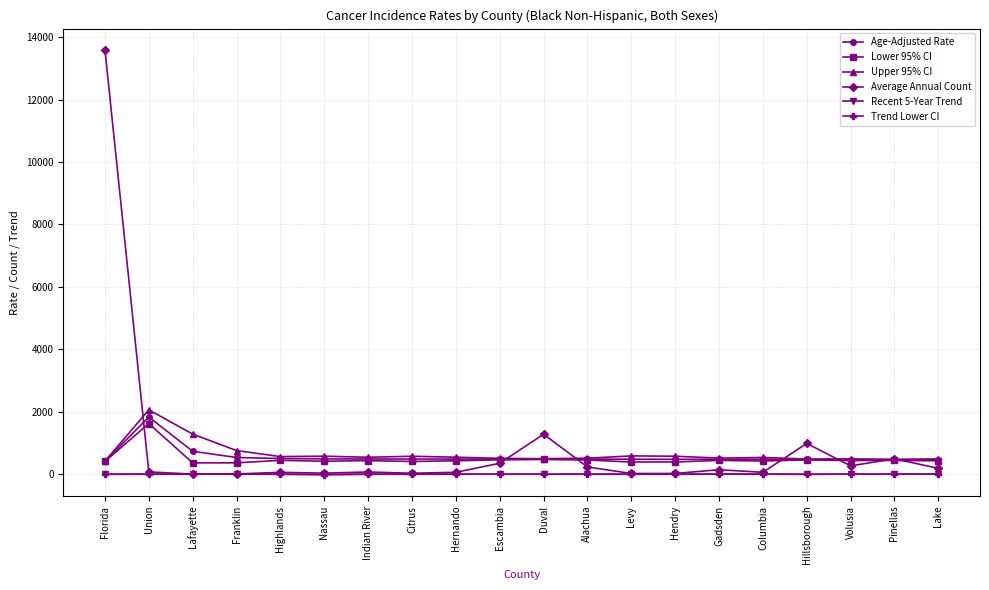

How many distinct data groups are displayed?

6